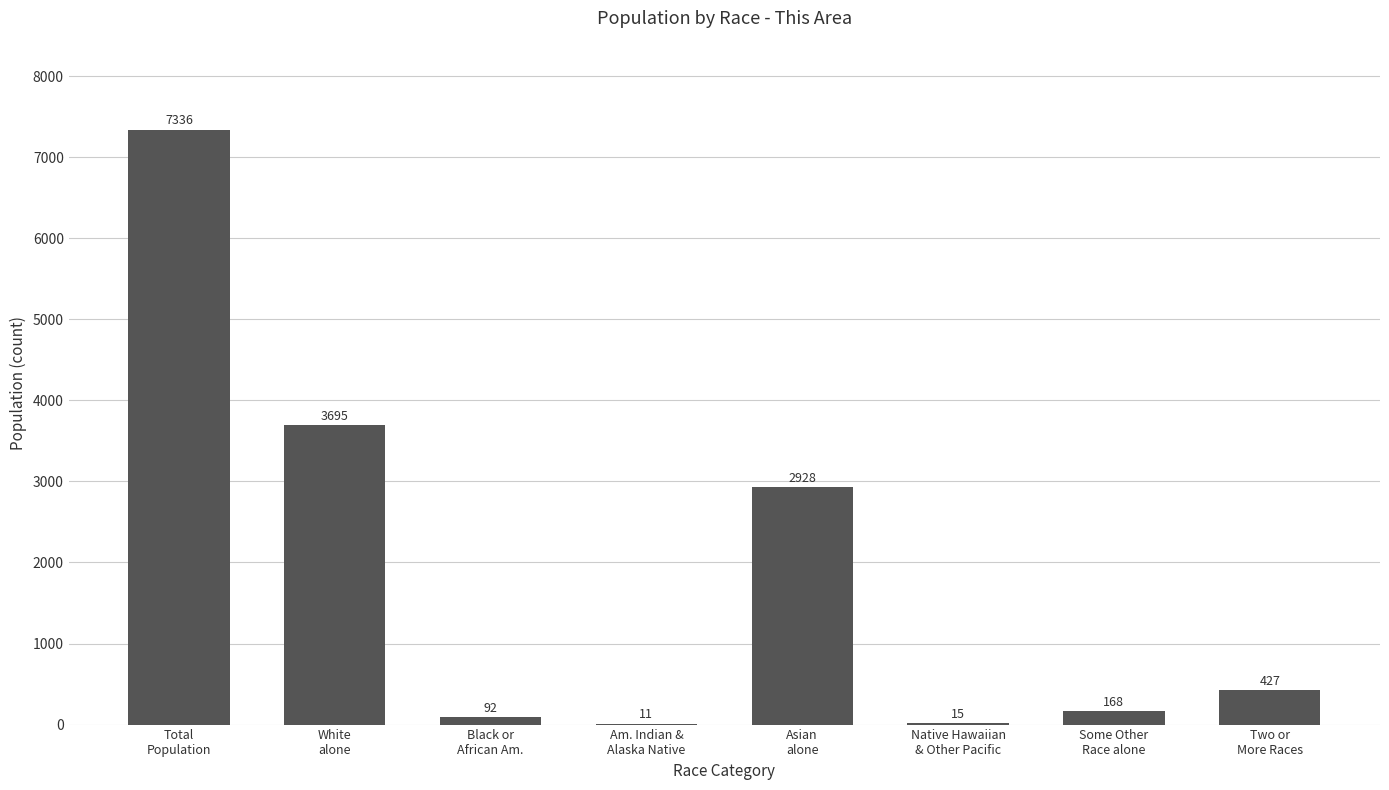

What is the maximum value shown in the chart?

7336